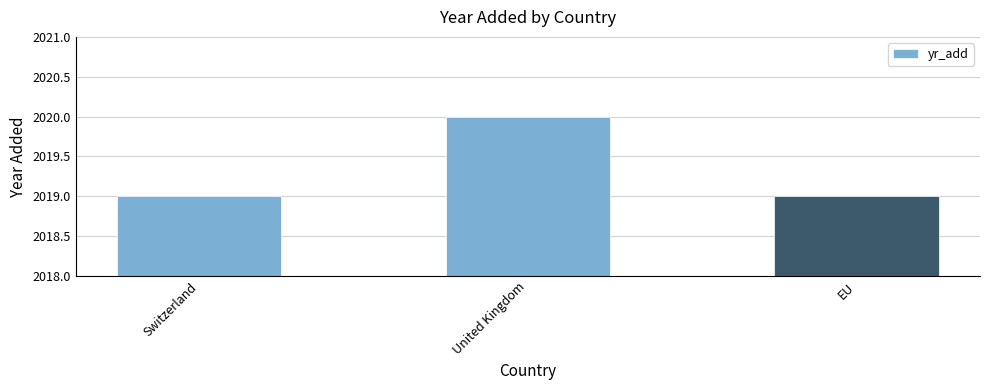

What is the maximum value shown in the chart?

2020